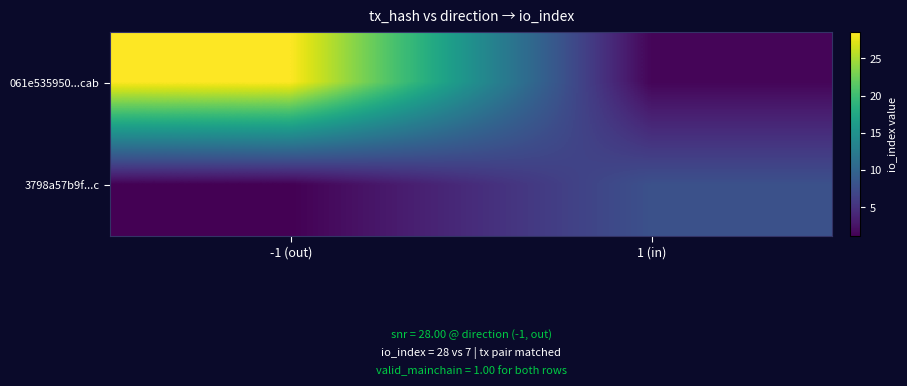

Reading left to right, list all the values displayed in this chart.

061e535950...cab: -1 (out)=28.6	1 (in)=1.4
3798a57b9f...c: -1 (out)=1.1	1 (in)=7.9